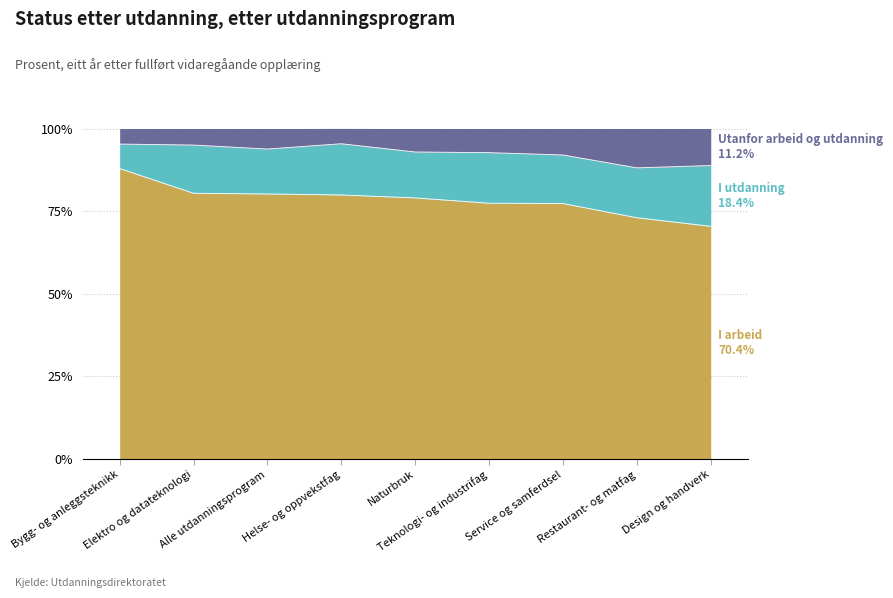

True or false: I arbeid and Utanfor arbeid og utdanning cross at least once.

False